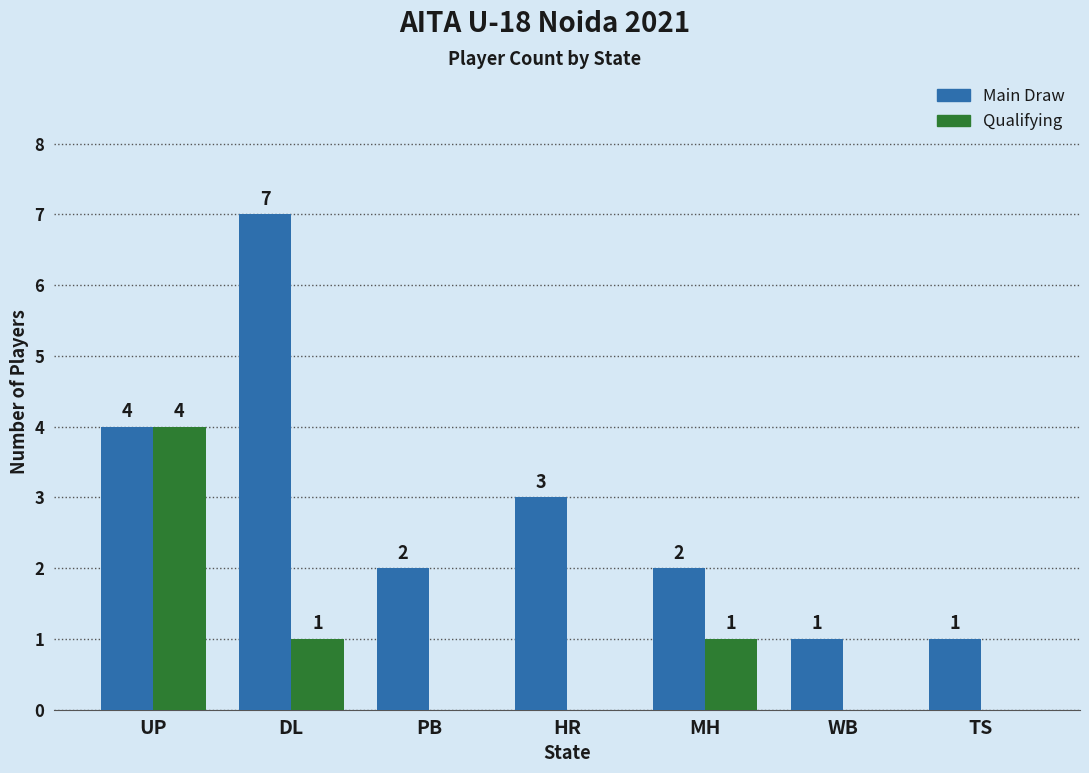

What is the difference between the Main Draw values at TS and DL?

6